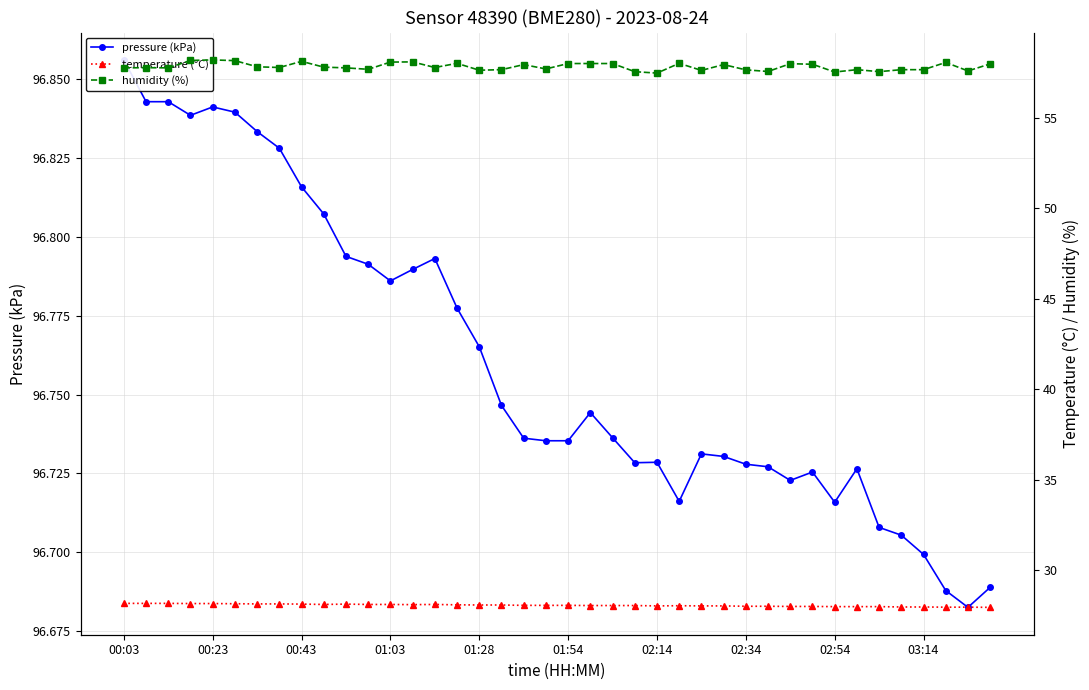

Which series has the largest range (max minus min)?

humidity (%)